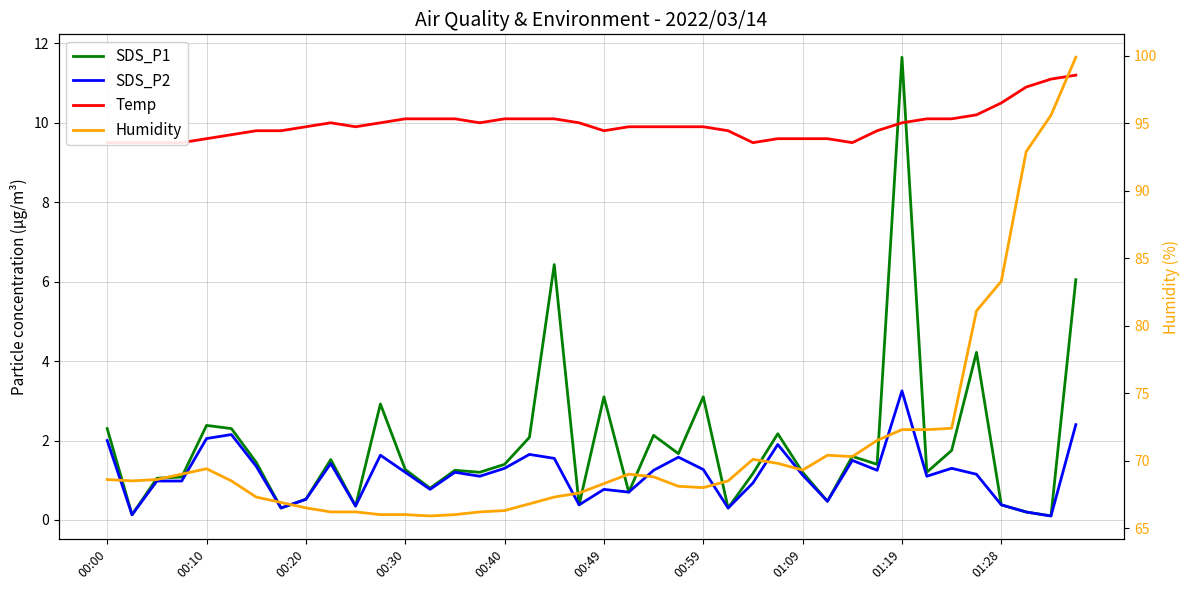

True or false: SDS_P1 and Humidity cross at least once.

False